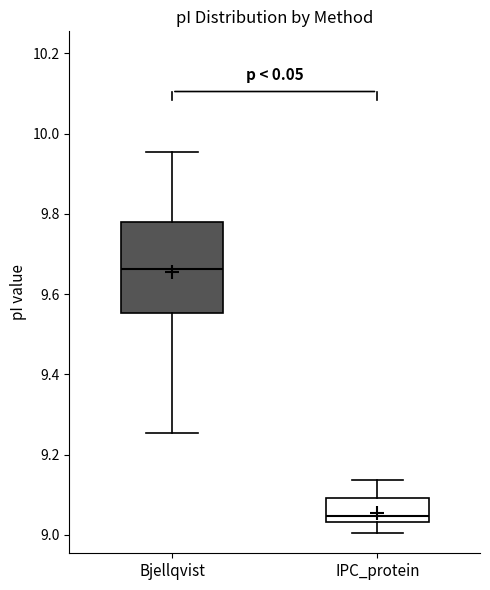

Comparing the boxes themselves (not the whiskers), which one is the tallest?

Bjellqvist